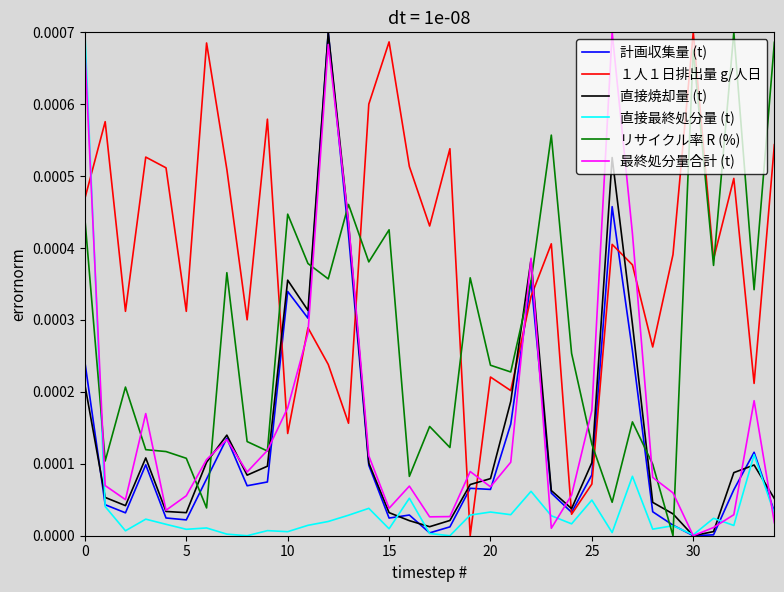

At how many categories does at least one series exceed 0?

35